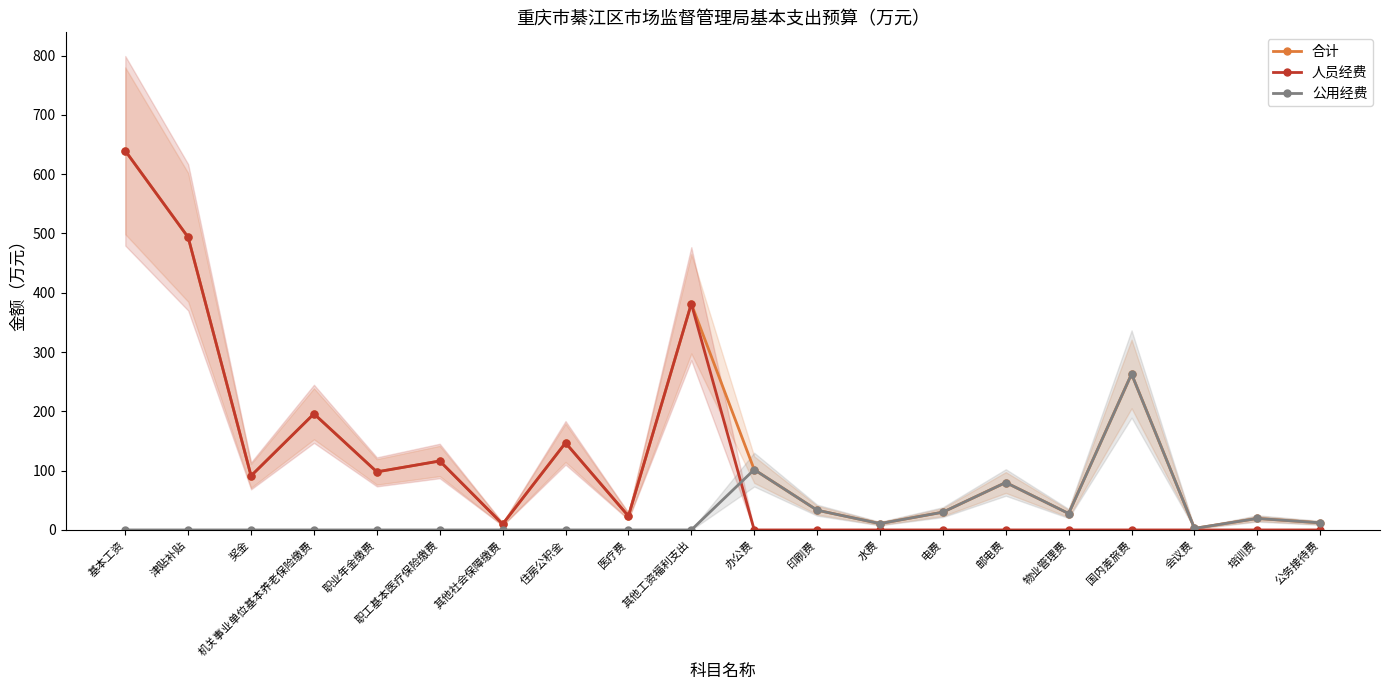

What is the difference between the maximum and second lowest values in the 人员经费 series?

639.4